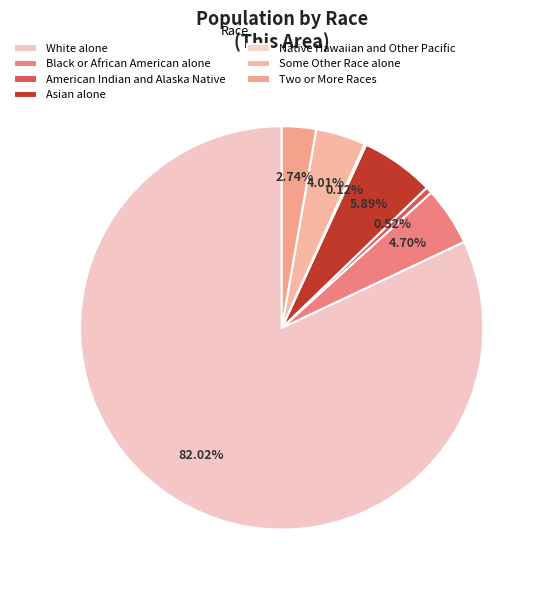

To the nearest percent, what is the difference between the largest and smallest slice percentages?

82%